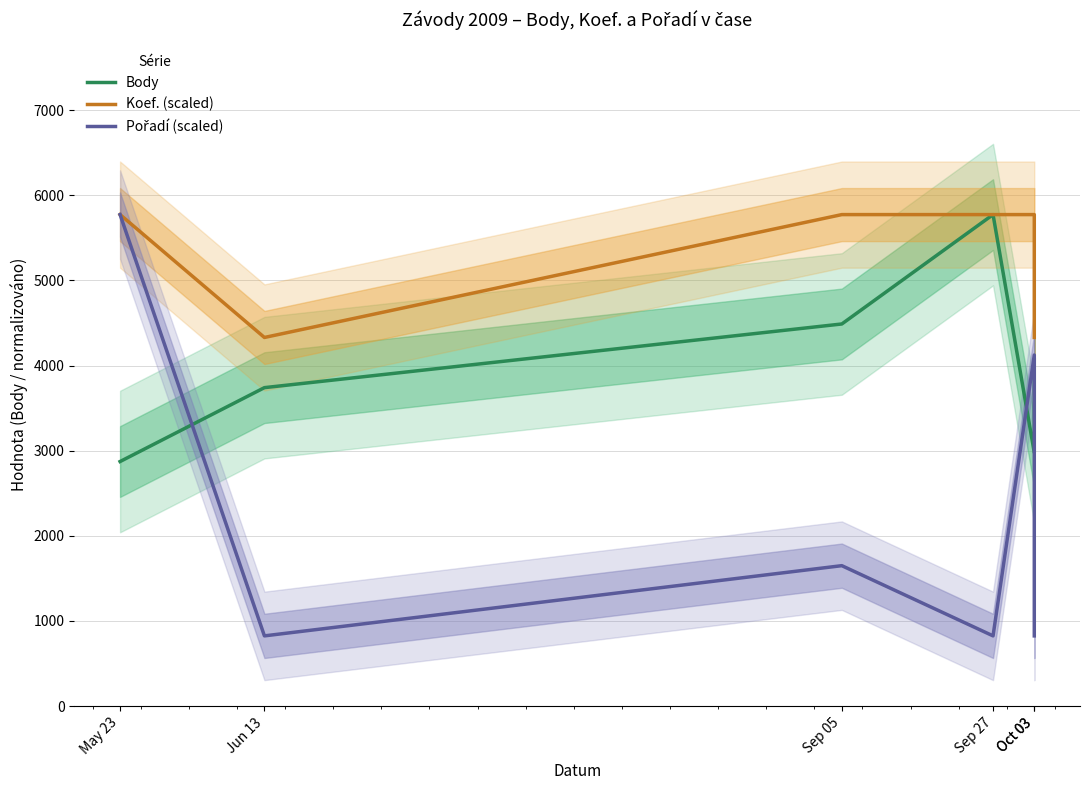

What is the sum of all Pořadí (scaled) values?

14022.6